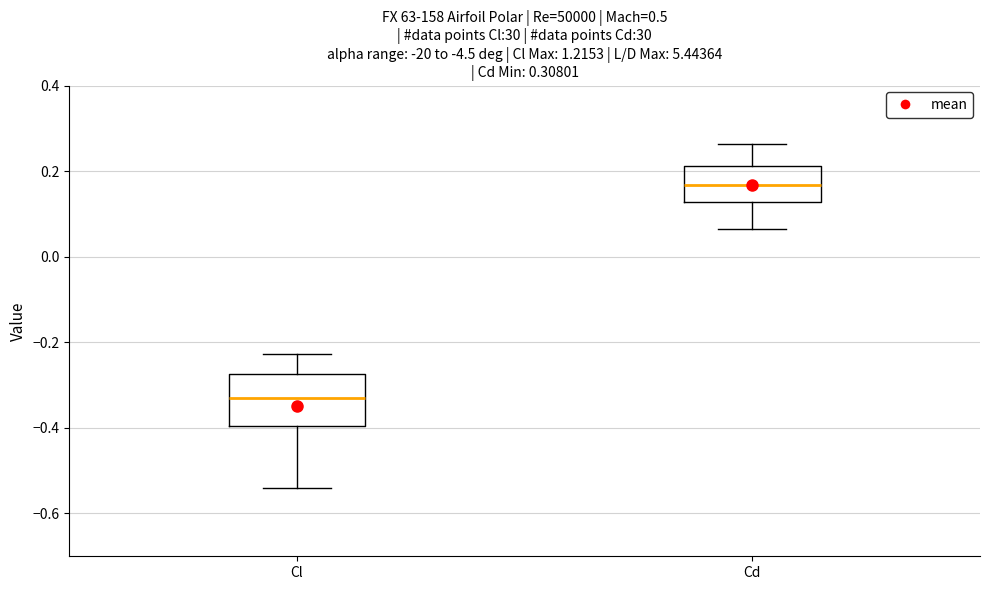

Reading left to right, transcribe this box plot: for each box, give where its median line is, the range the box spans, and where its two whiskers end, as read against the y-axis. The values are not printed on the chart, so give them approximately, as read against the axis.

Cl: median -0.32, box -0.40 to -0.28, whiskers -0.54 to -0.22
Cd: median 0.16, box 0.12 to 0.22, whiskers 0.06 to 0.26